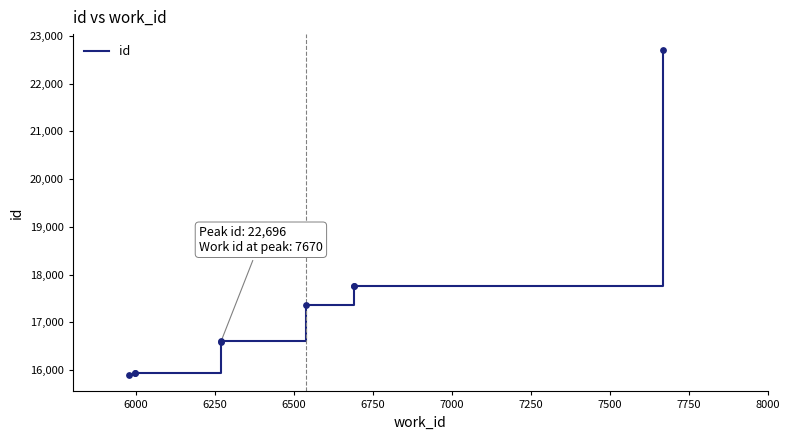

What is the ratio of the value at 7250 to the value at 6000?

1.1